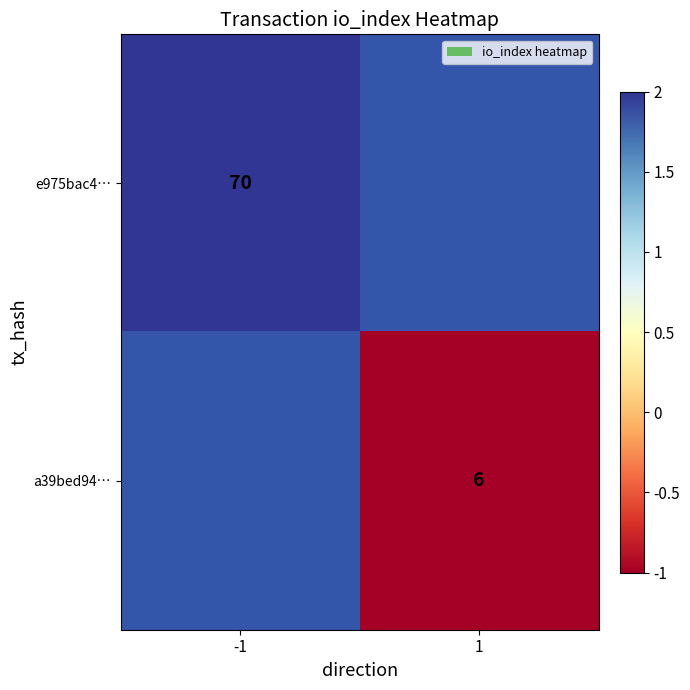

True or false: a39bed94… has a value of 6 at 1.

True